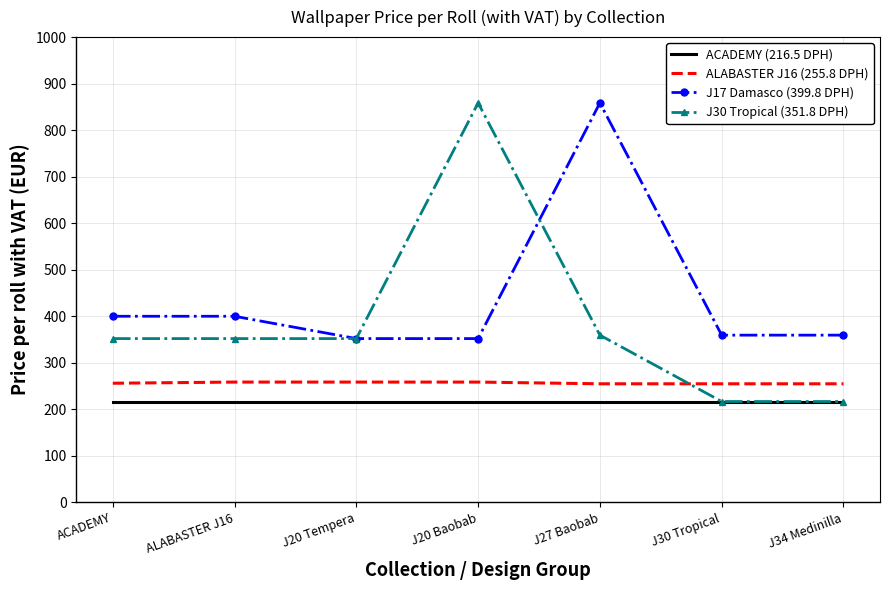

What position from the right is J20 Baobab?

4